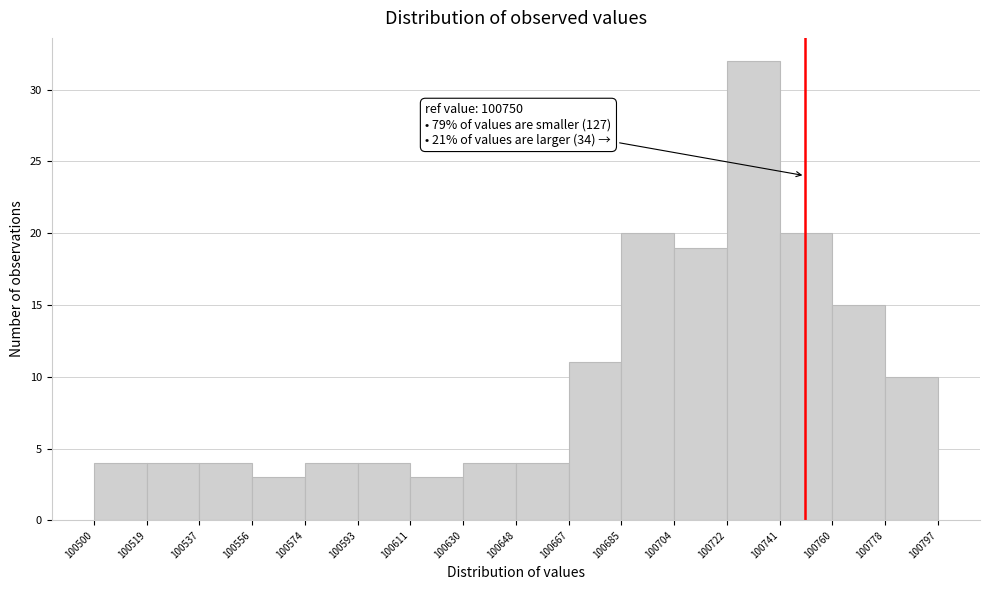

Over which range of the x-axis is the bar tallest?

100722 to 100741